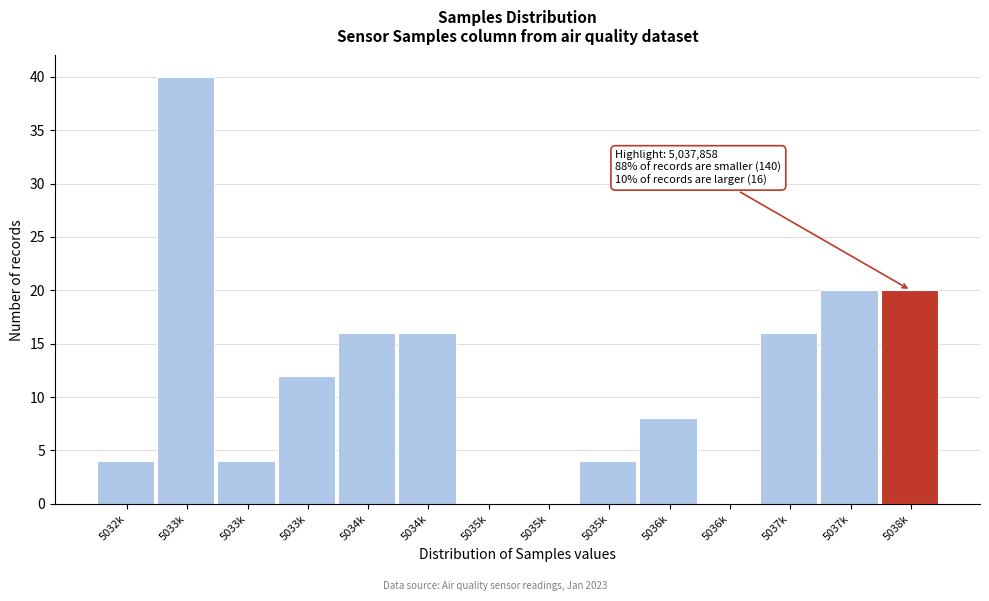

Are the bars horizontal?

No